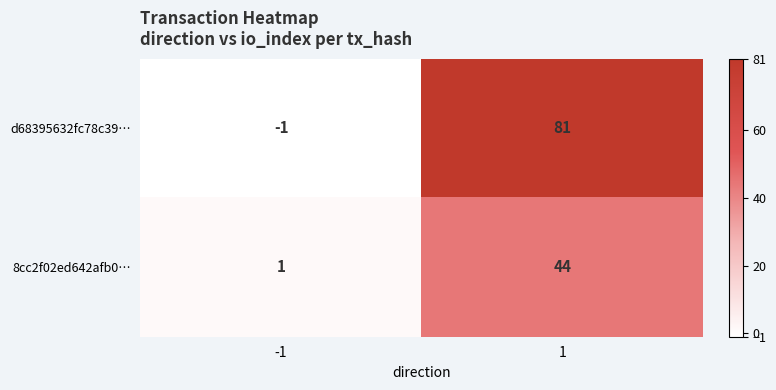

What is the difference between the highest and lowest values at 1?

37